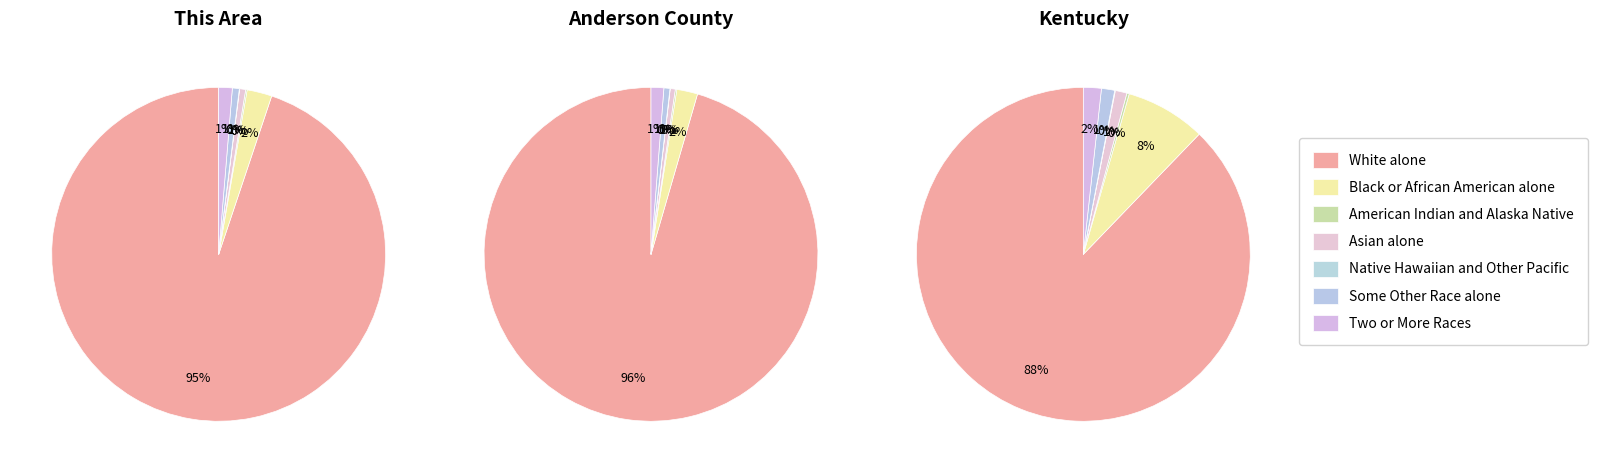

The Asian alone slice represents 0% of the pie. True or false?

True